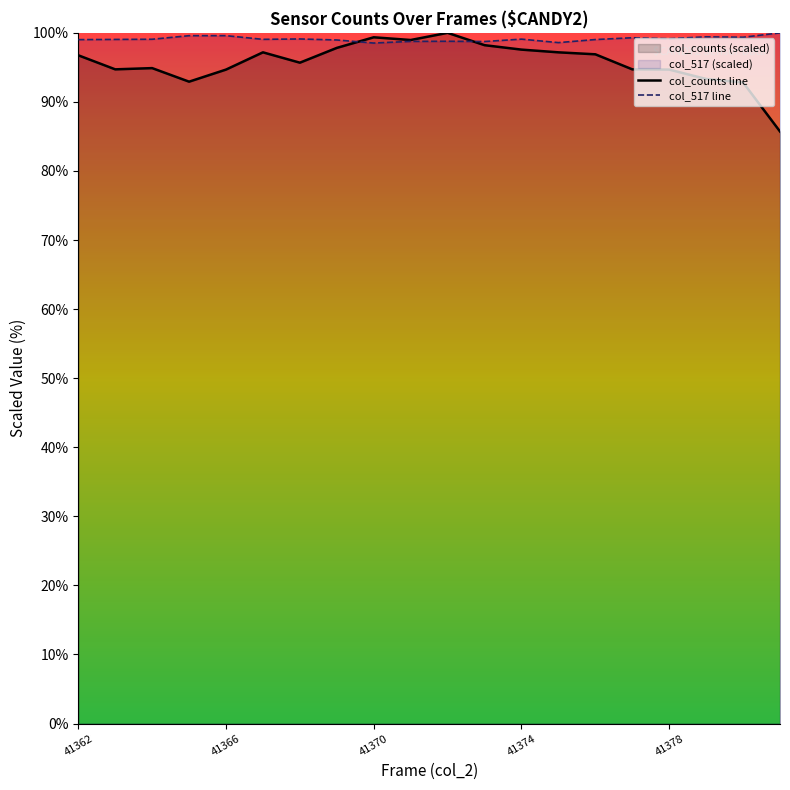

Which series has the widest spread of values?

col_counts line